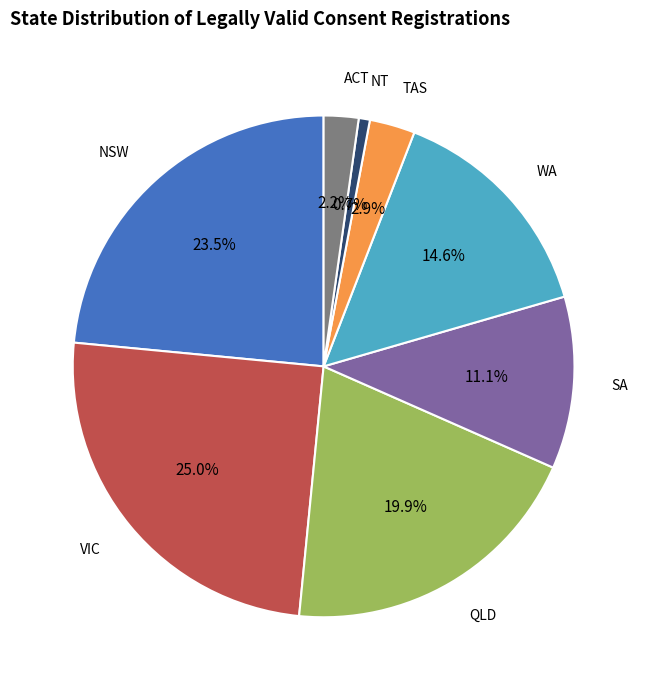

What is the largest slice in the pie chart?

VIC